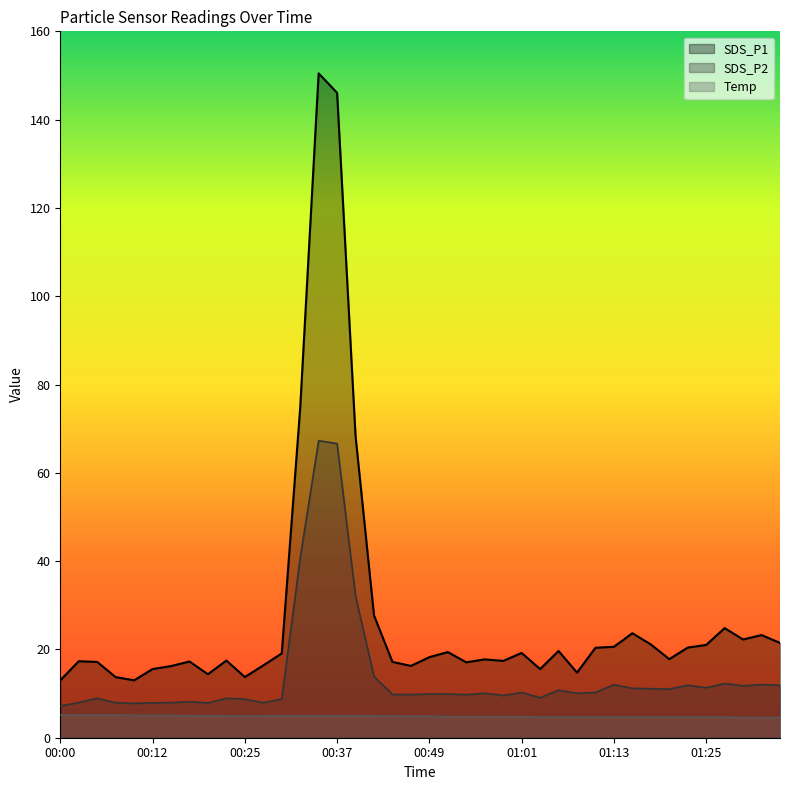

At which category is the sum across all series the highest?

00:34